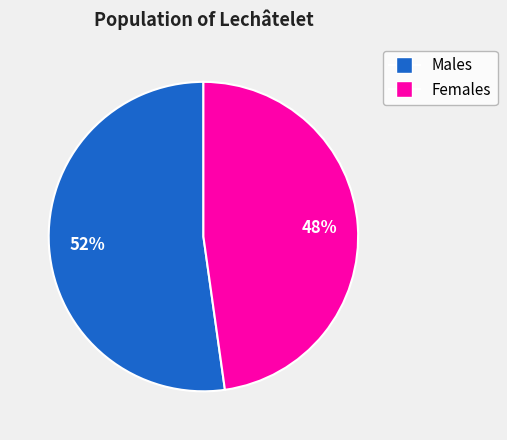

True or false: Males accounts for 52% of the total.

True